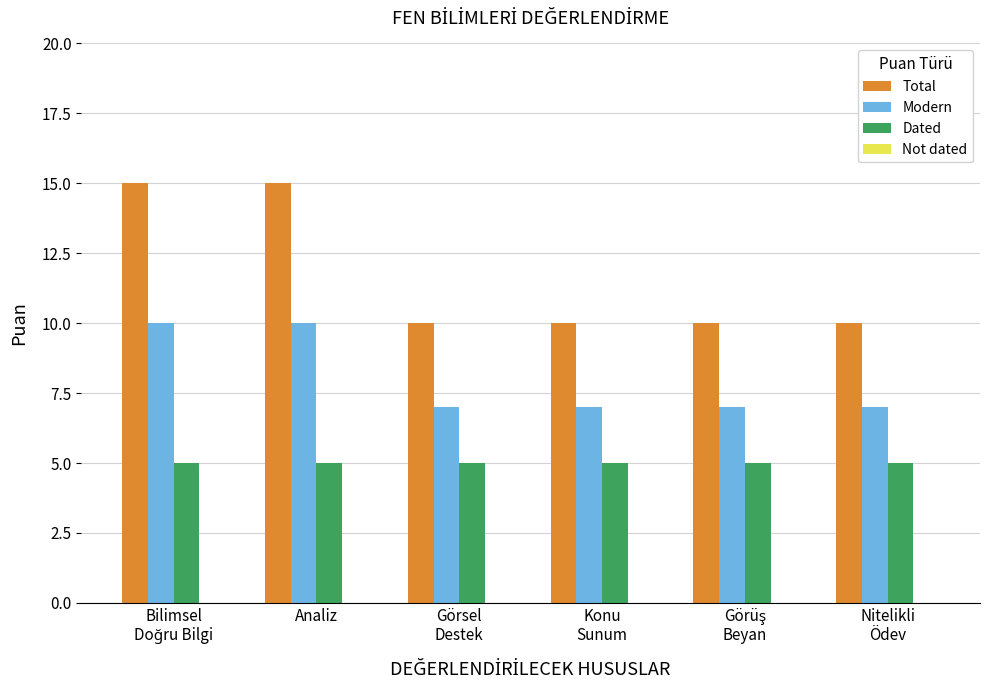

What is the spread (max minus min) of values at Görsel
Destek?

5